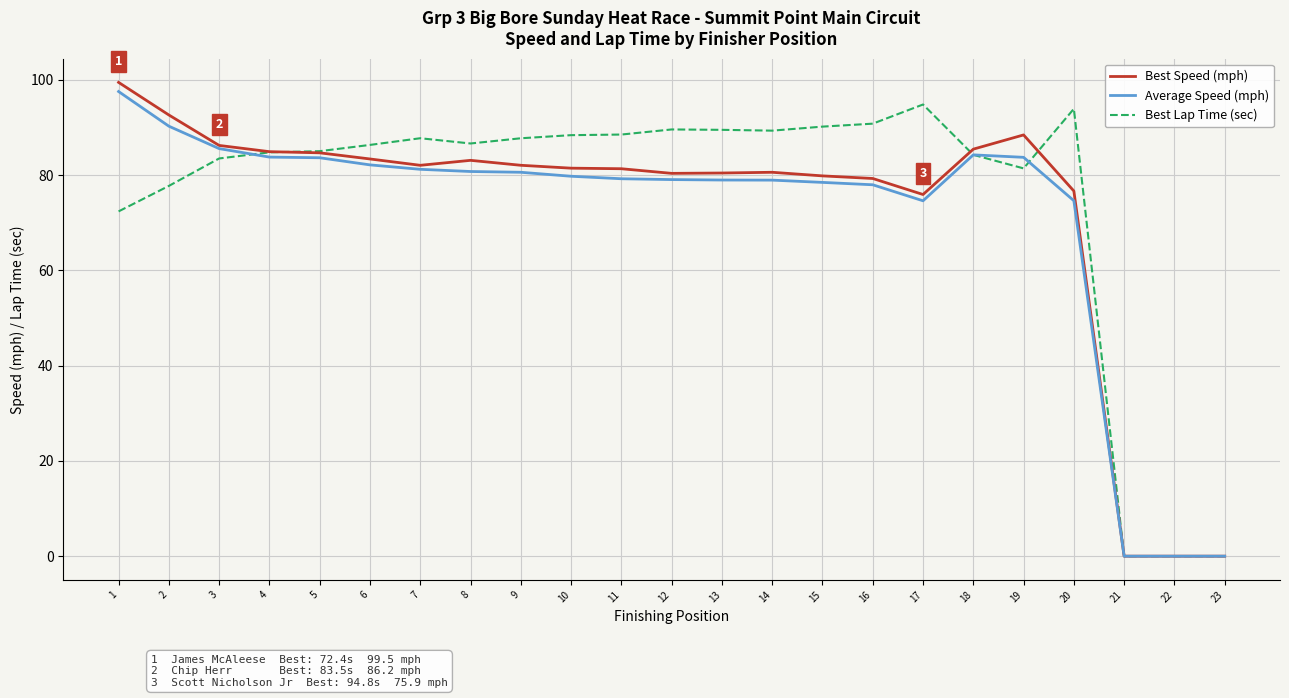

What is the greatest value displayed?

99.5